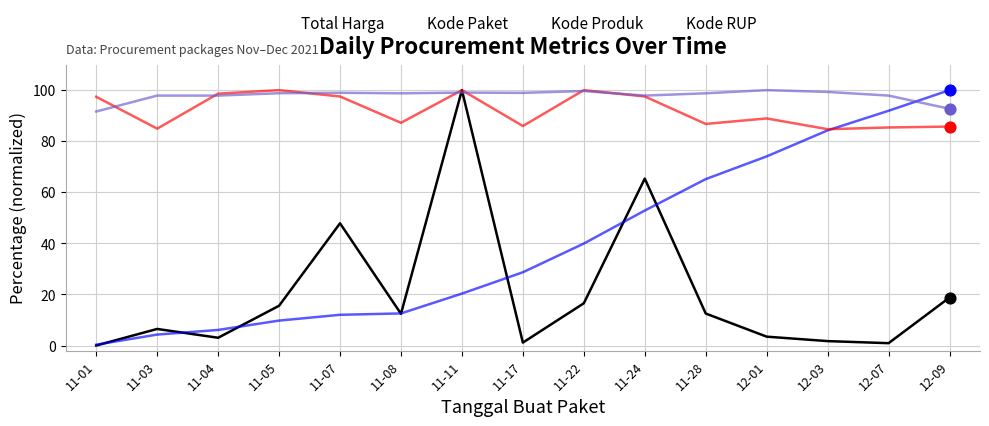

Between 11-01 and 11-22, which series saw the biggest shift?

Kode Paket